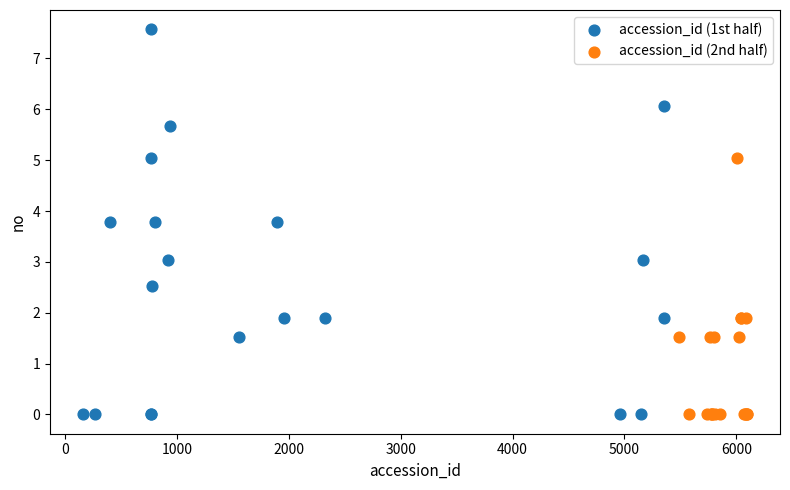

What are all the series names shown in the legend?

accession_id (1st half), accession_id (2nd half)